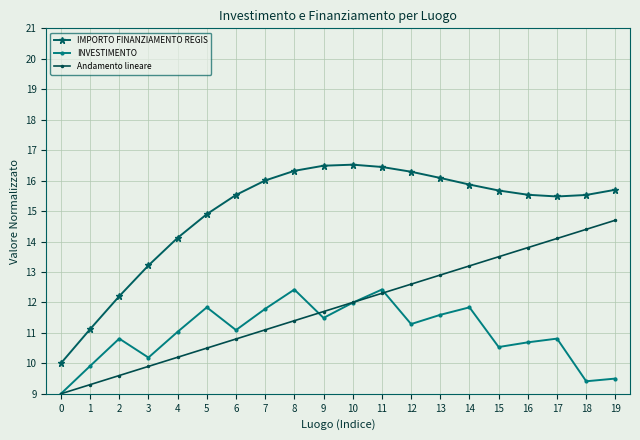

What is the sum of all IMPORTO FINANZIAMENTO REGIS values?

299.0